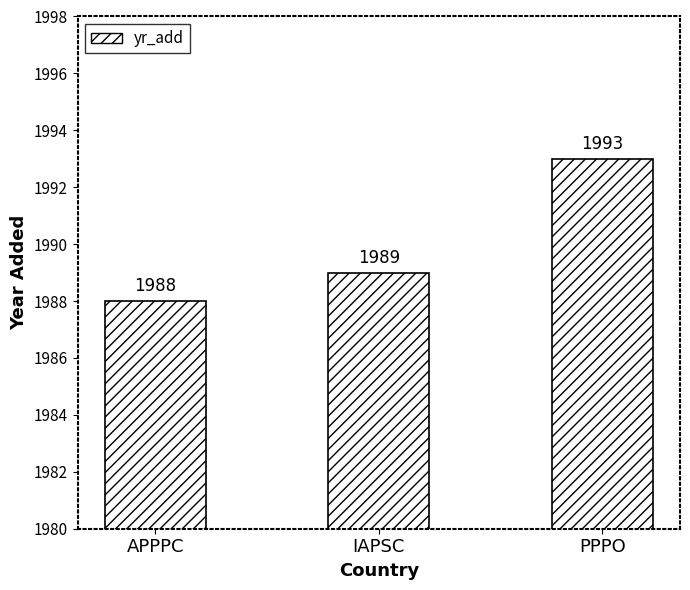

Reading left to right, what are all the values shown in this chart?

APPPC=1988	IAPSC=1989	PPPO=1993